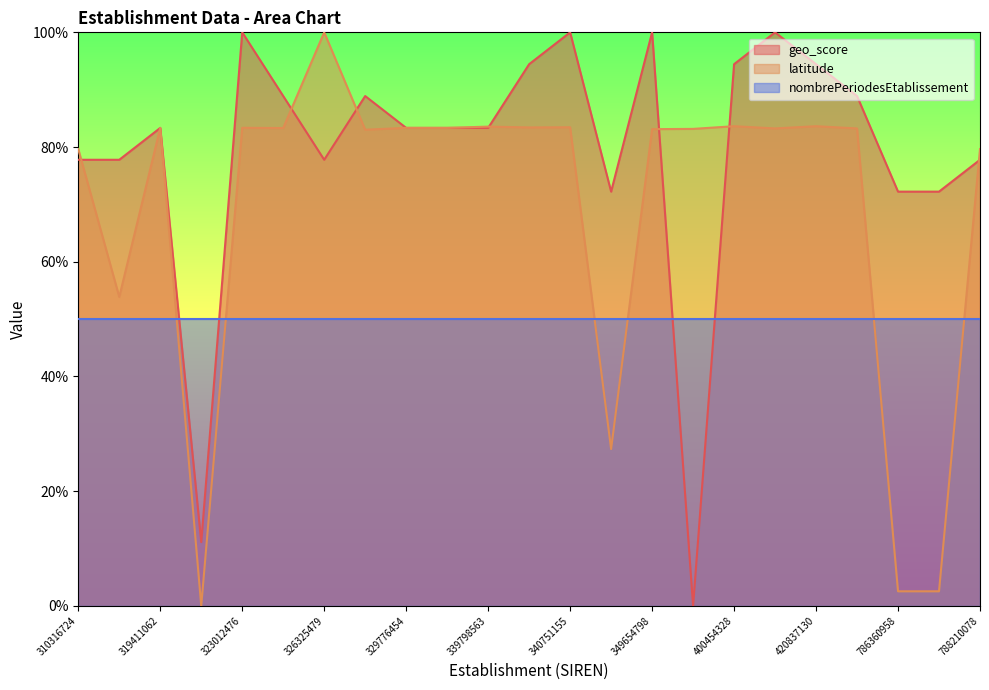

What are all the series names shown in the legend?

geo_score, latitude, nombrePeriodesEtablissement